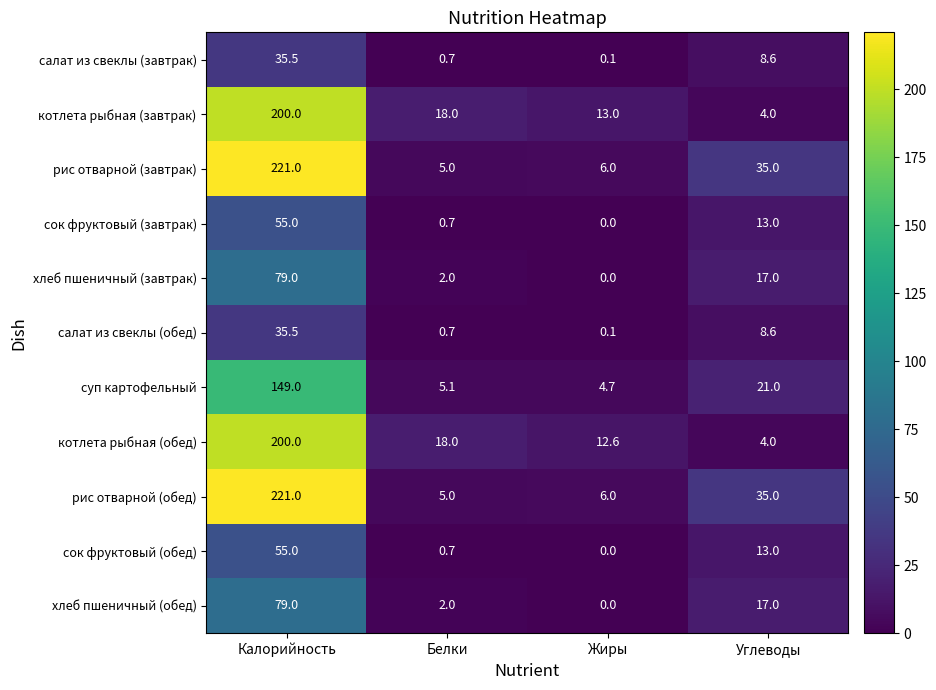

What is the maximum value for хлеб пшеничный (завтрак)?

79.0